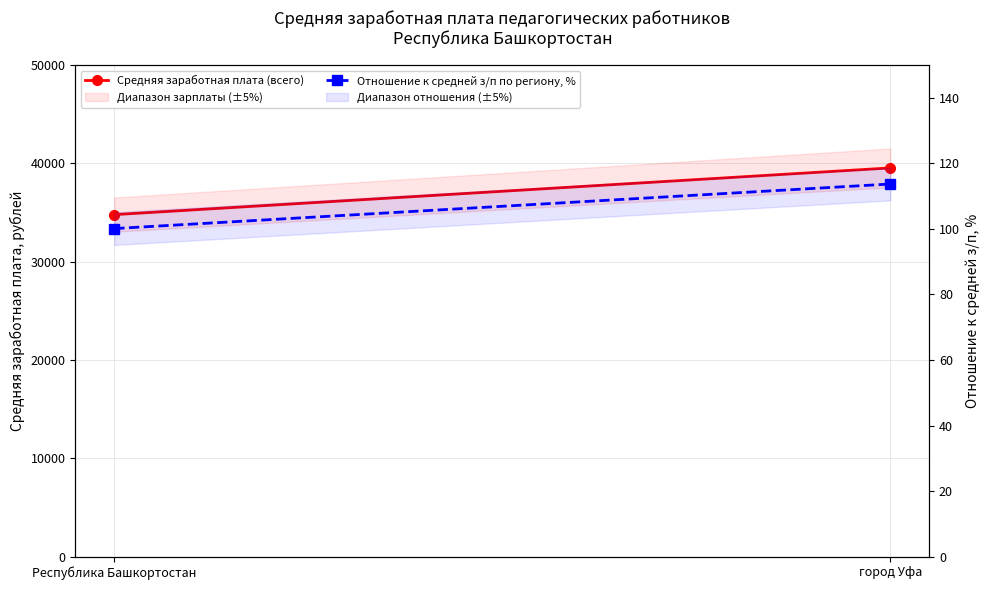

True or false: Средняя заработная плата (всего) has a value of 62270.3 at Республика Башкортостан.

False